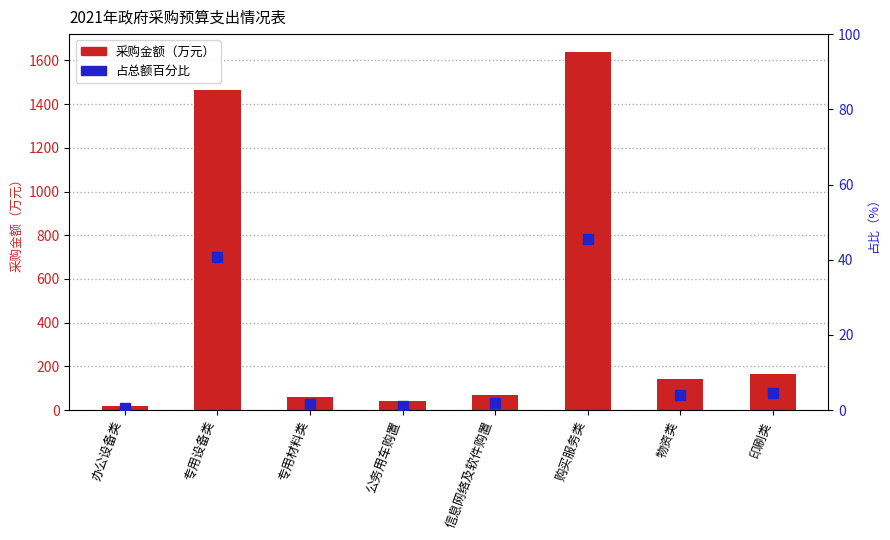

List the series in order of their overall mean, highest first.

采购金额, 占总额百分比